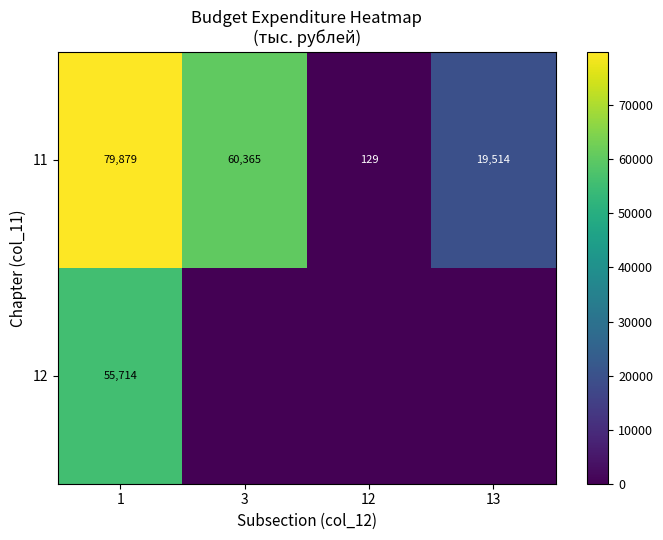

At which label does 11 reach its minimum?

12